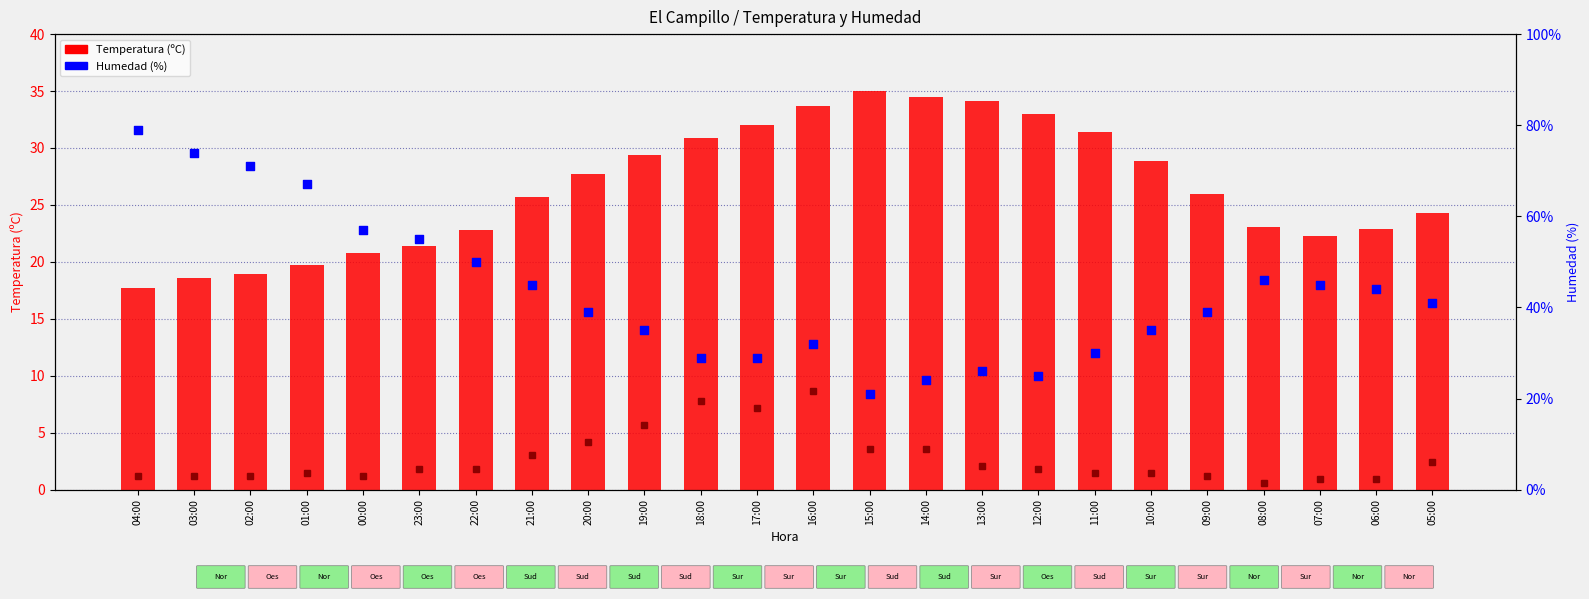

At how many categories does at least one series exceed 74?

1